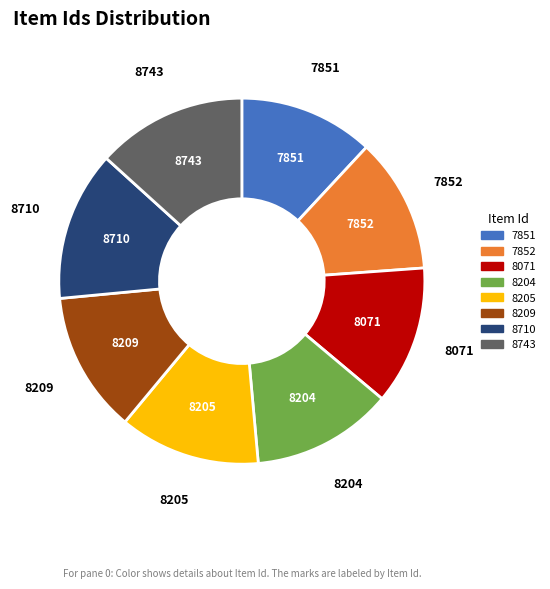

Does 8205 represent more than half of the total?

No